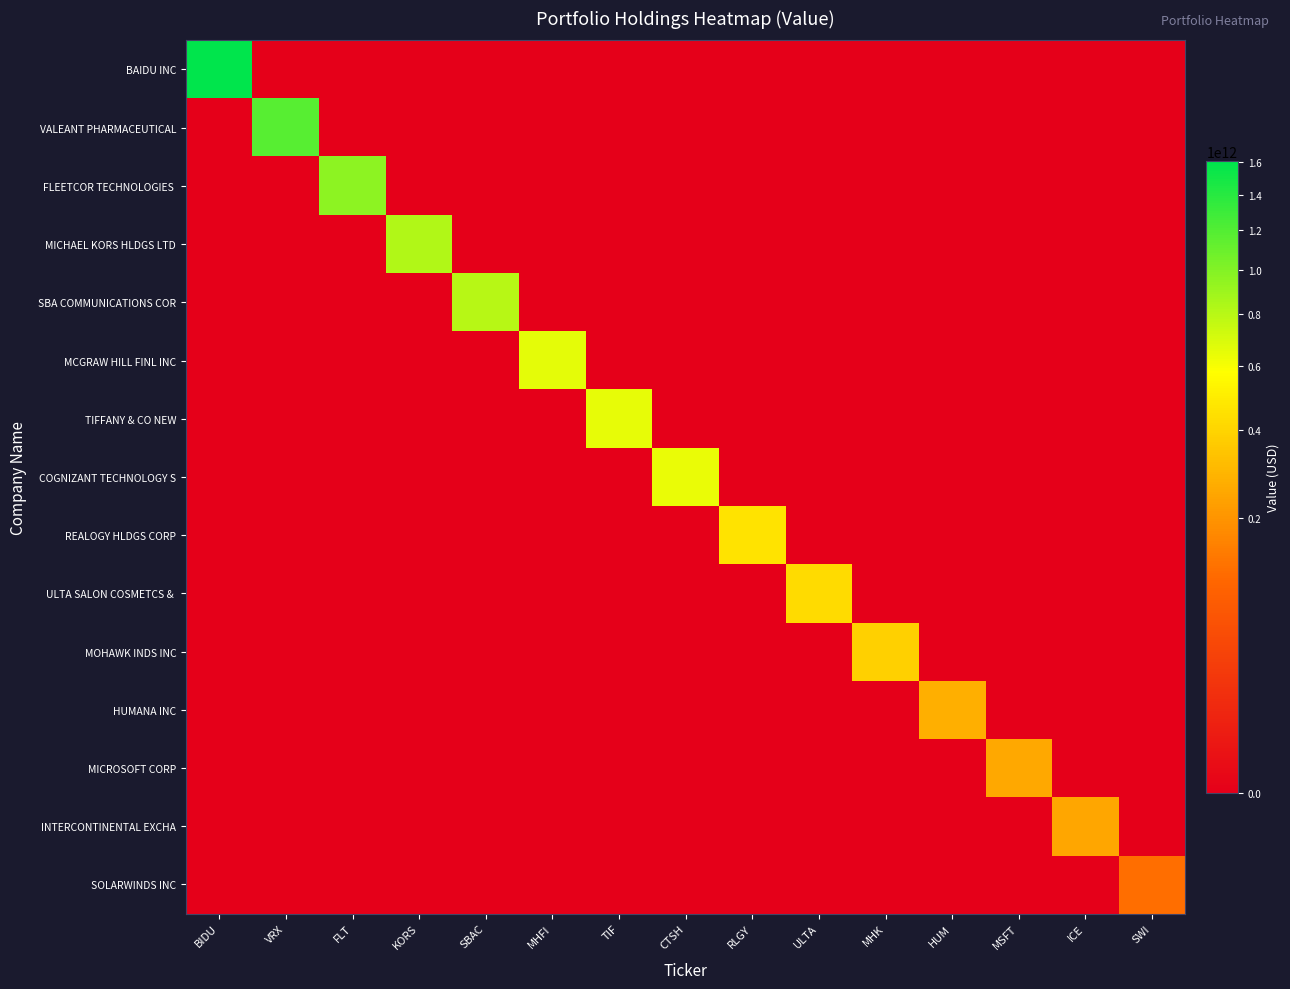

At how many categories does at least one series exceed 679858322247?

5